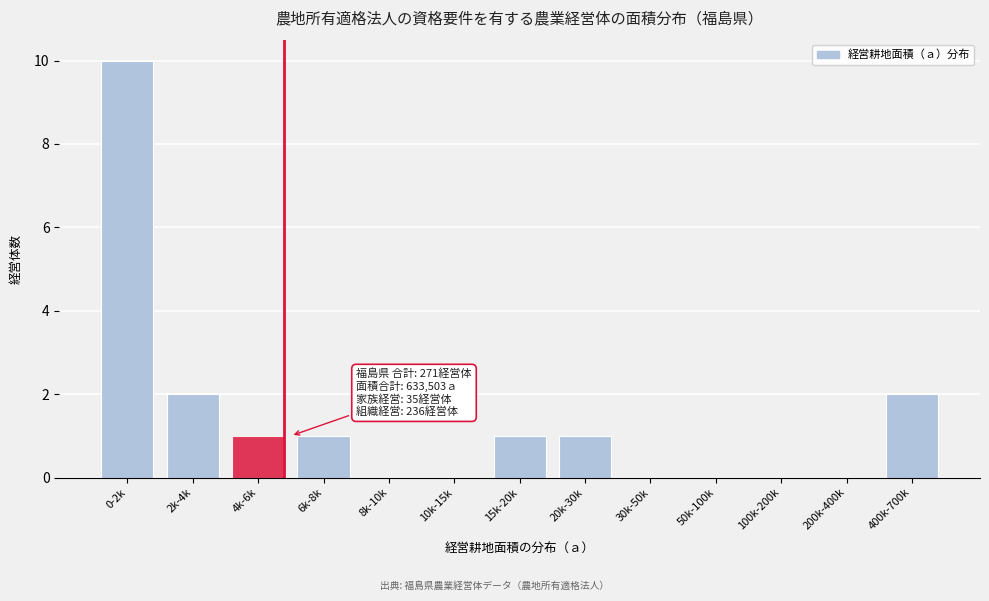

Reading left to right, list all the values displayed in this chart.

0-2k=10	2k-4k=2	4k-6k=1	6k-8k=1	8k-10k=0	10k-15k=0	15k-20k=1	20k-30k=1	30k-50k=0	50k-100k=0	100k-200k=0	200k-400k=0	400k-700k=2